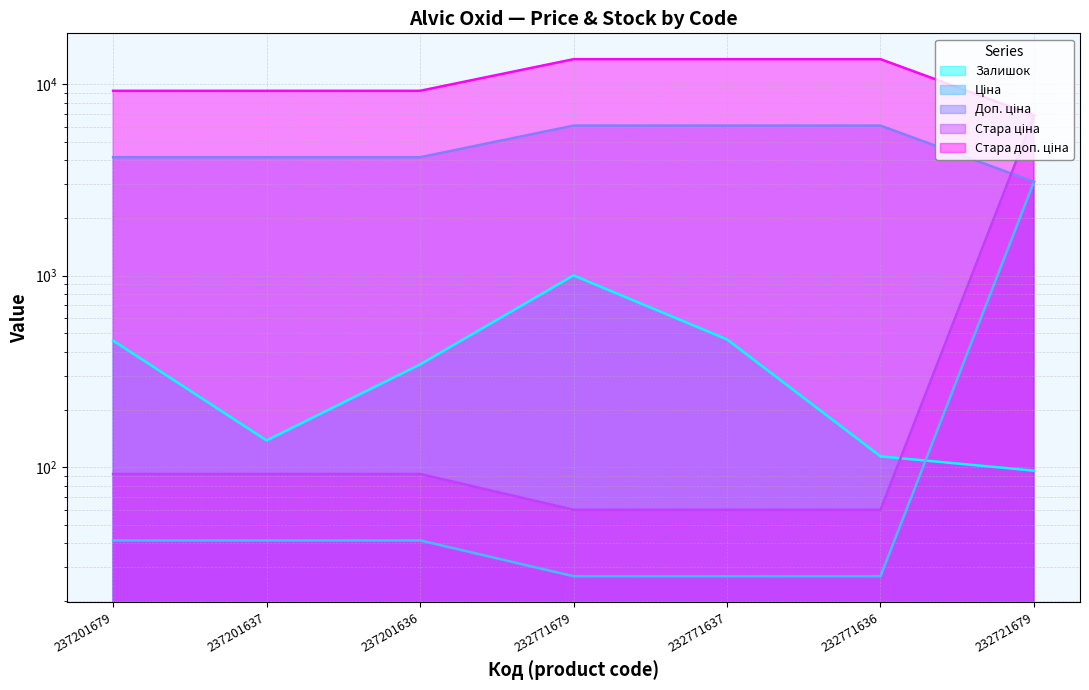

Reading left to right, extract all data points from this chart.

Залишок: 237201679=458.0	237201637=138.0	237201636=344.0	232771679=1003.0	232771637=465.0	232771636=114.0	232721679=96.0
Ціна: 237201679=41.5	237201637=41.5	237201636=41.5	232771679=27.0	232771637=27.0	232771636=27.0	232721679=3091.2
Стара ціна: 237201679=92.3	237201637=92.3	237201636=92.3	232771679=60.0	232771637=60.0	232771636=60.0	232721679=6869.4
Доп. ціна: 237201679=4152.0	237201637=4152.0	237201636=4152.0	232771679=6072.0	232771637=6072.0	232771636=6072.0	232721679=3091.0
Стара доп. ціна: 237201679=9227.0	237201637=9227.0	237201636=9227.0	232771679=13493.2	232771637=13493.2	232771636=13493.2	232721679=6869.4